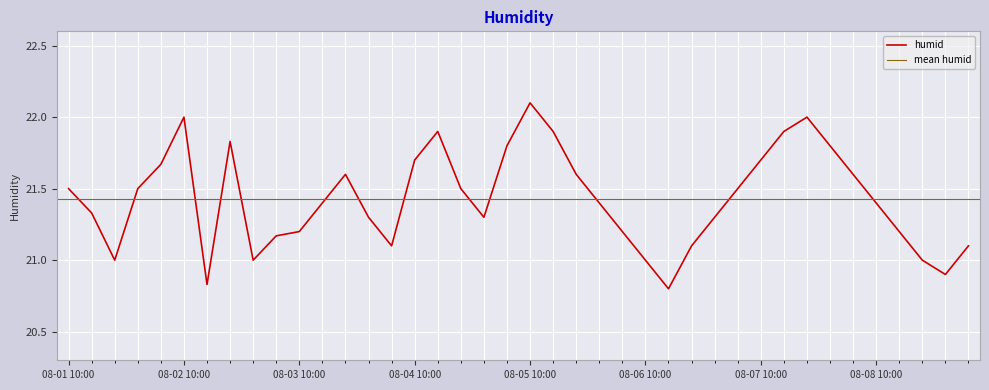

What is the greatest value displayed?

22.1